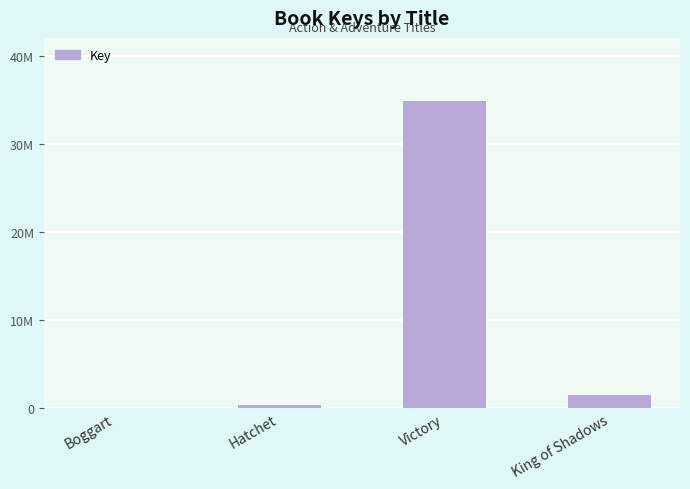

What is the label of the 2nd bar from the right?

Victory